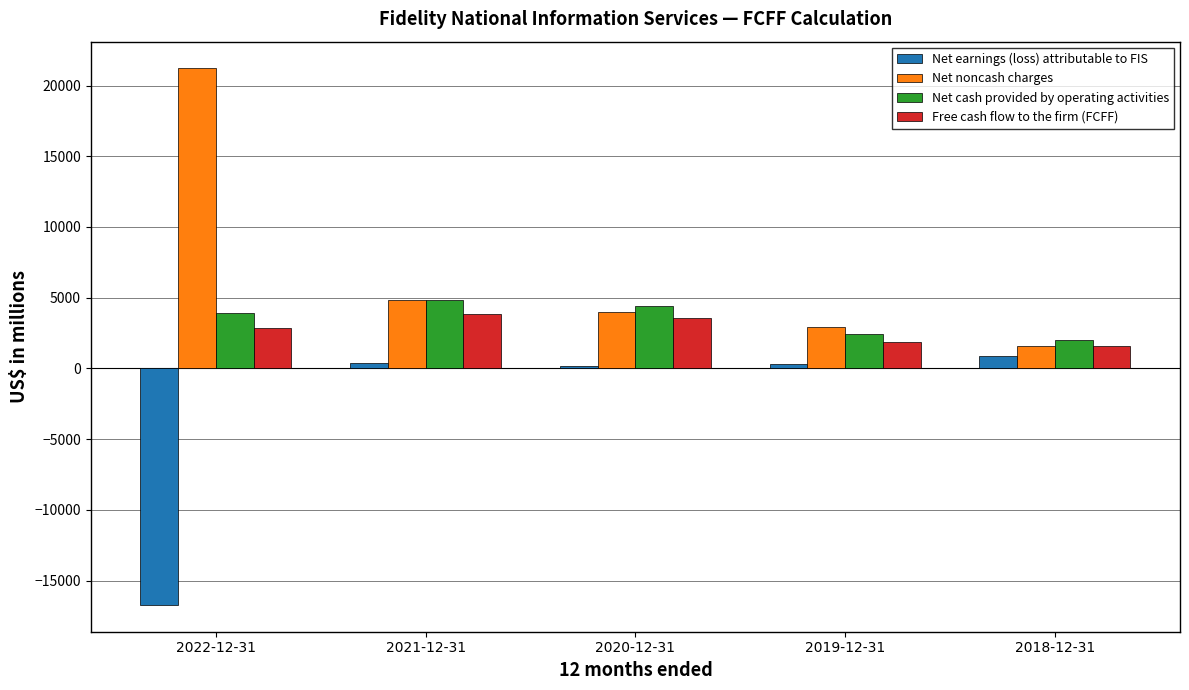

How many groups of bars are there?

5